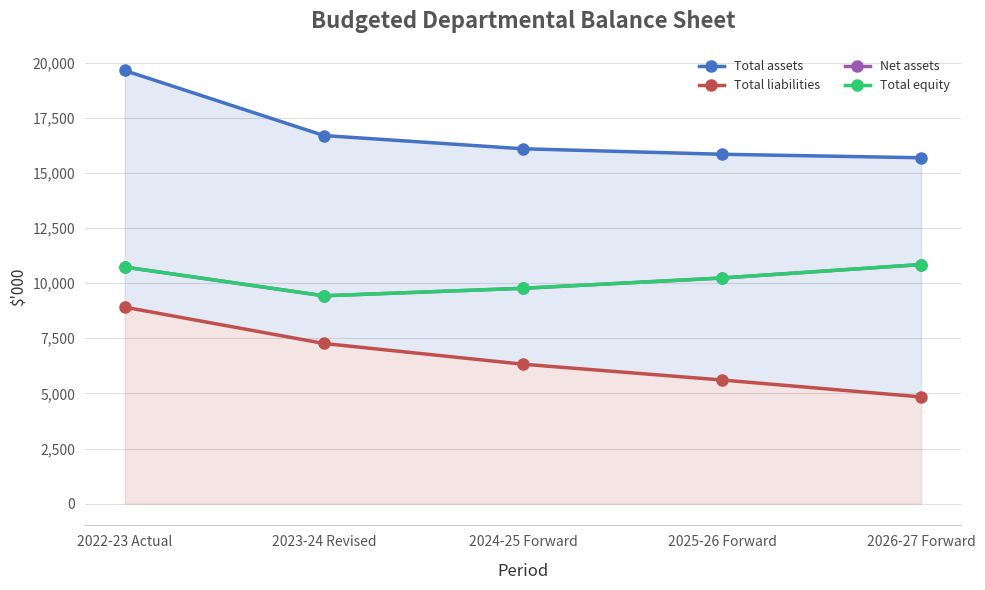

Which series has the largest total across all categories?

Total assets